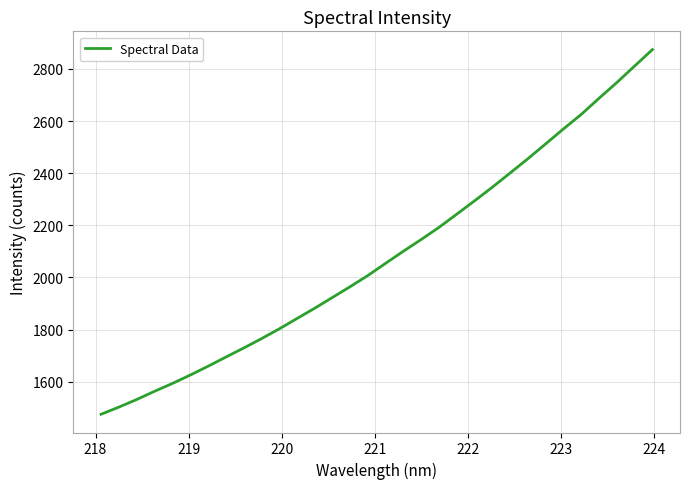

What is the difference between the maximum and minimum values?

1399.9